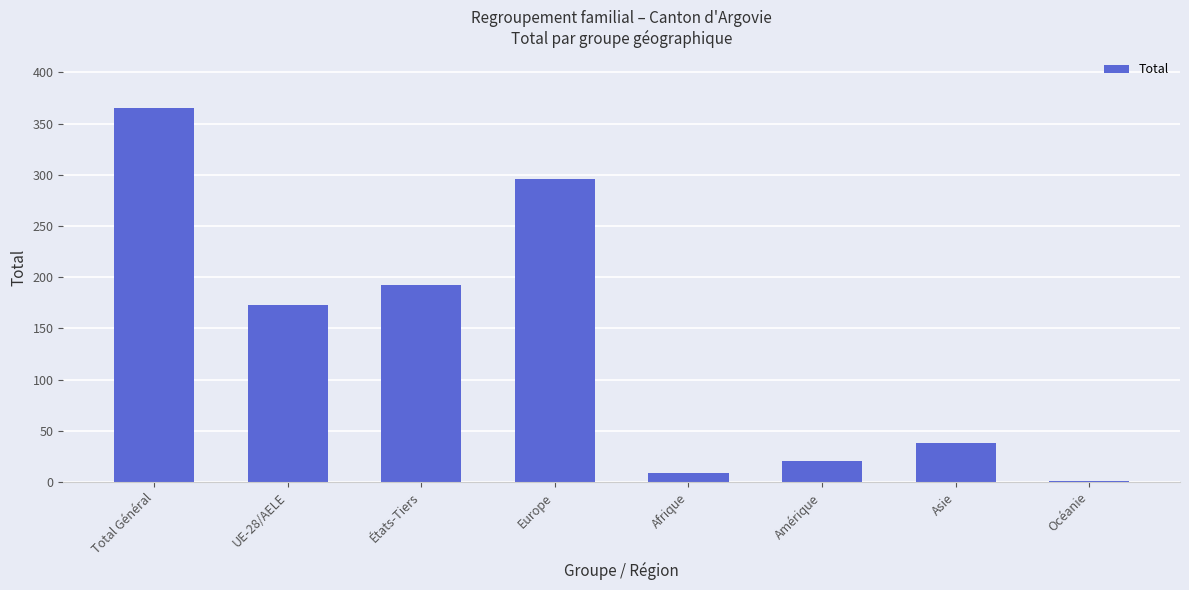

True or false: the data shows 9 at Afrique.

True